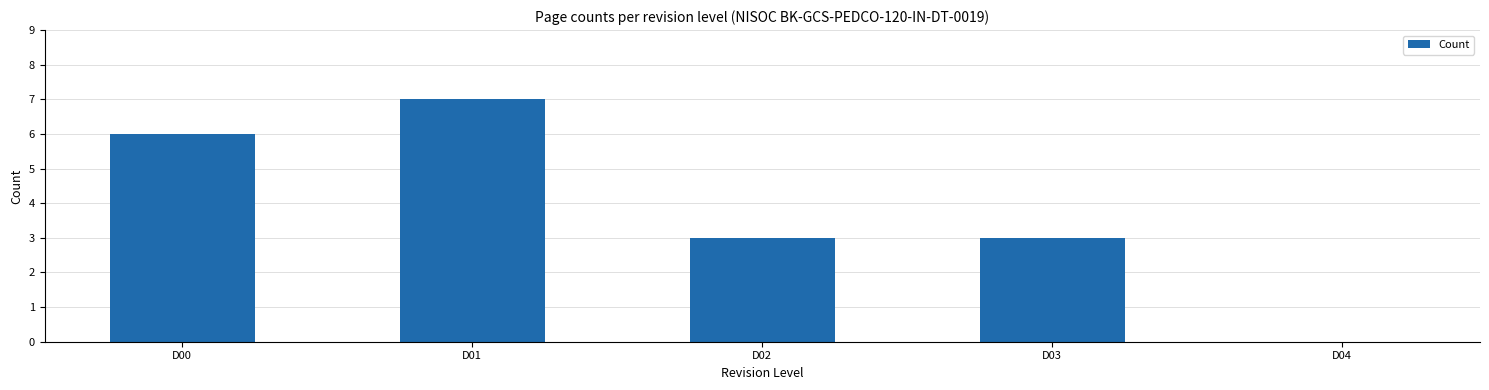

Reading left to right, list all the values displayed in this chart.

D00=6	D01=7	D02=3	D03=3	D04=0